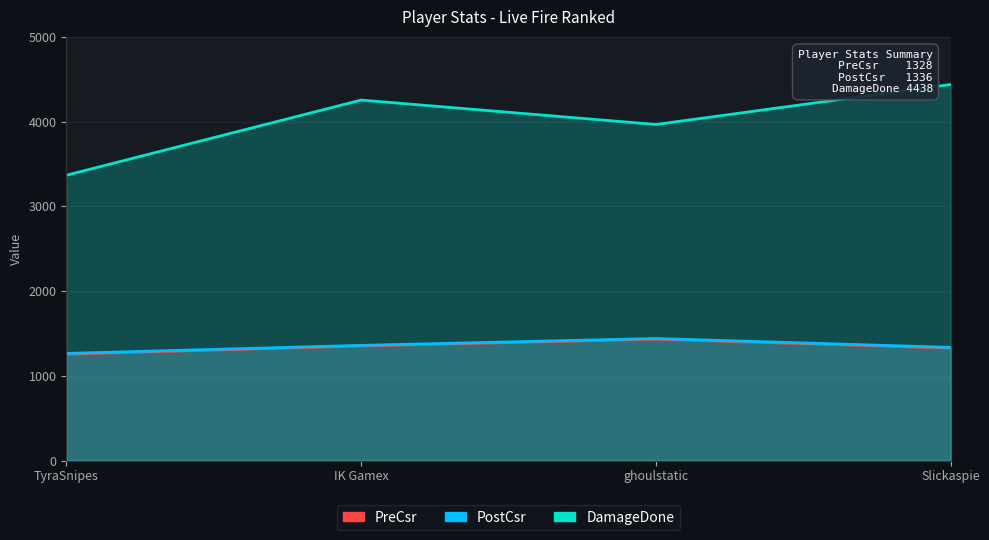

In PreCsr, how many points are higher than both neighbors (excluding endpoints)?

1